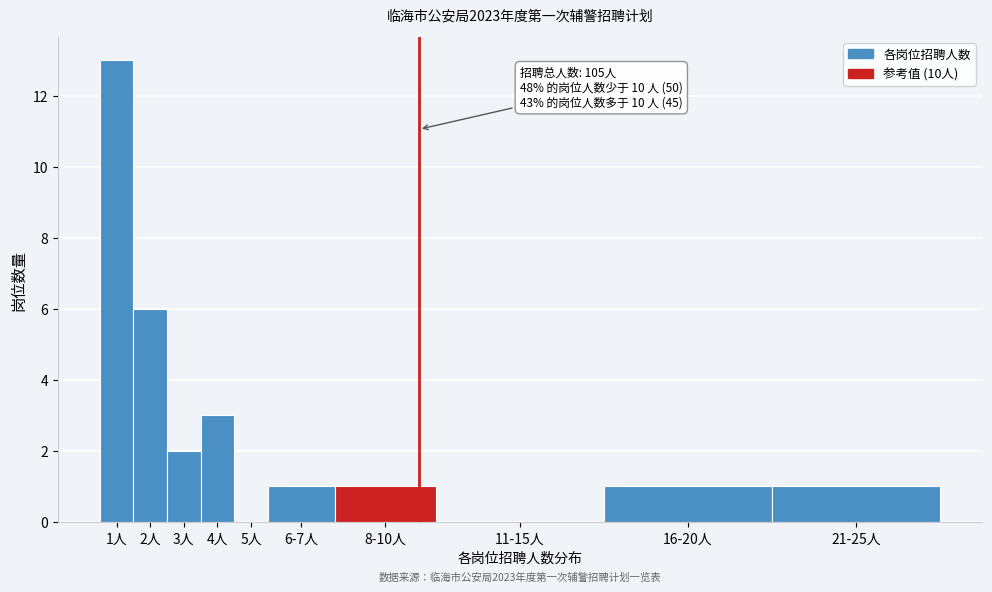

Reading left to right, transcribe all the data shown in this chart.

1人=13	2人=6	3人=2	4人=3	5人=0	6-7人=1	8-10人=1	11-15人=0	16-20人=1	21-25人=1